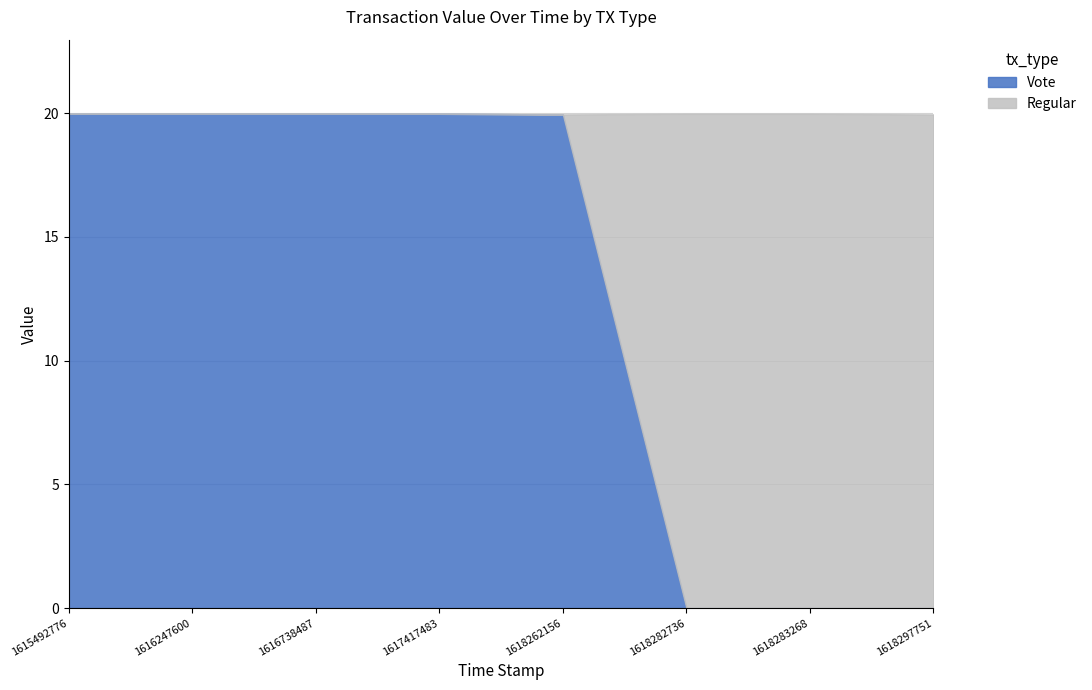

List the series in order of their overall mean, highest first.

Vote, Regular